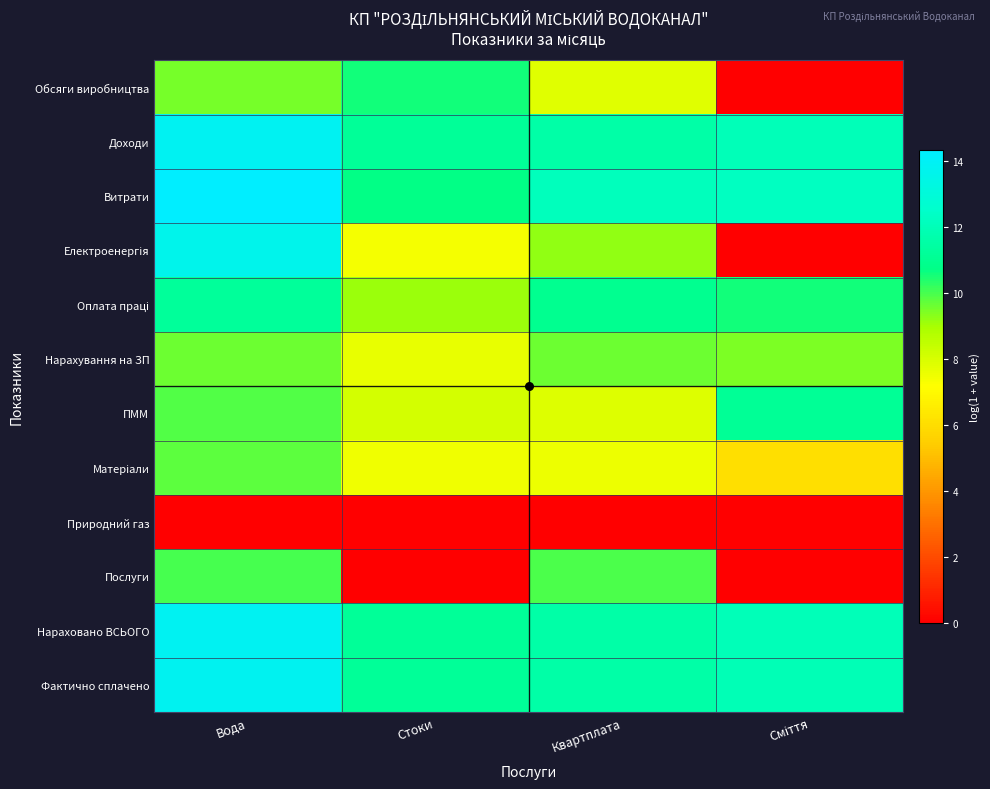

At Сміття, list the series in order from smallest to largest.

Обсяги виробництва, Електроенергія, Природний газ, Послуги, Матеріали, Нарахування на ЗП, Оплата праці, ПММ, Фактично сплачено, Доходи, Нараховано ВСЬОГО, Витрати